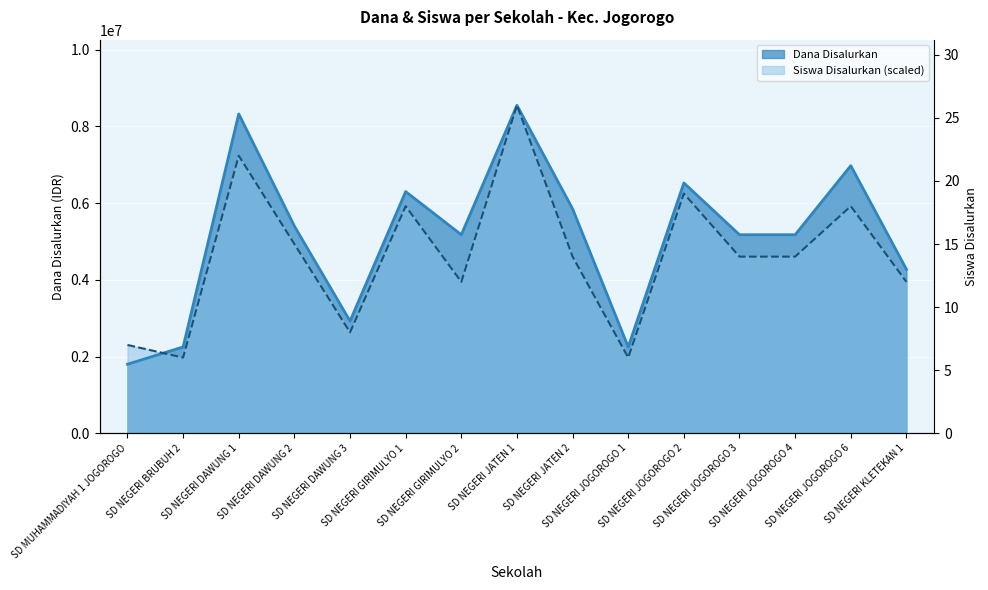

What is the smallest value displayed?

6